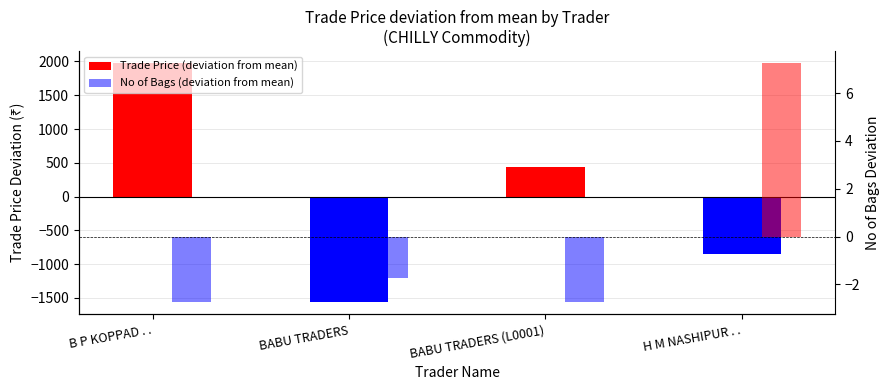

Where is No of Bags (deviation from mean) nearest to the value 2?

BABU TRADERS